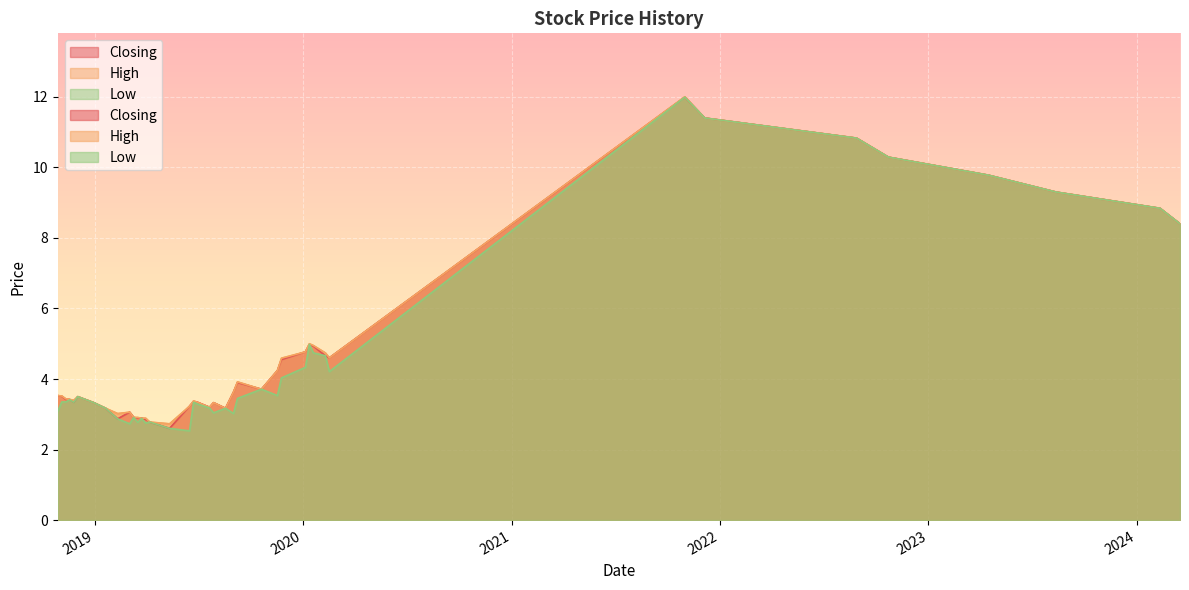

How many interior local valleys does the Low series have?

9